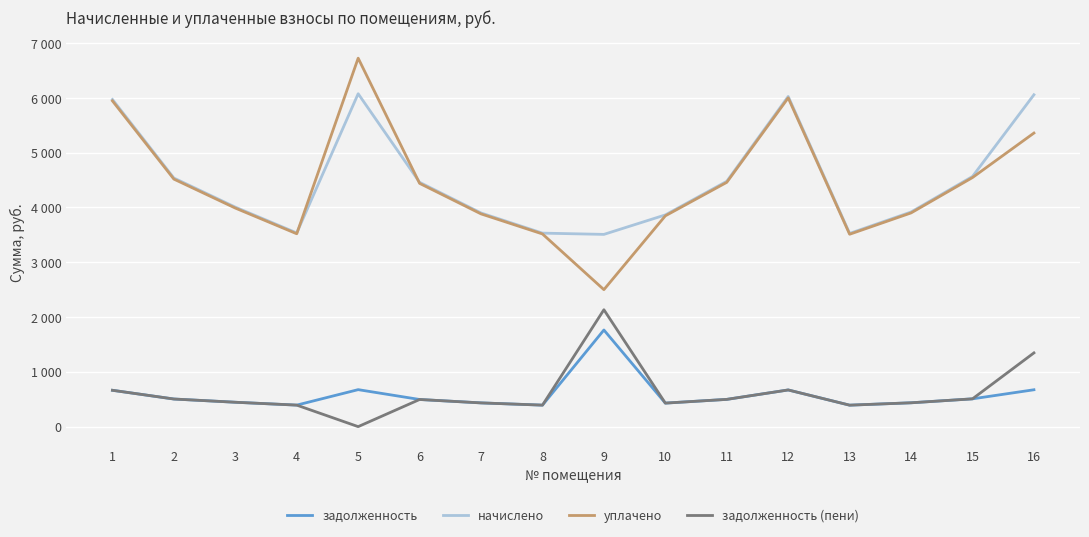

The начислено series shows 1945.2 at 4. True or false?

False